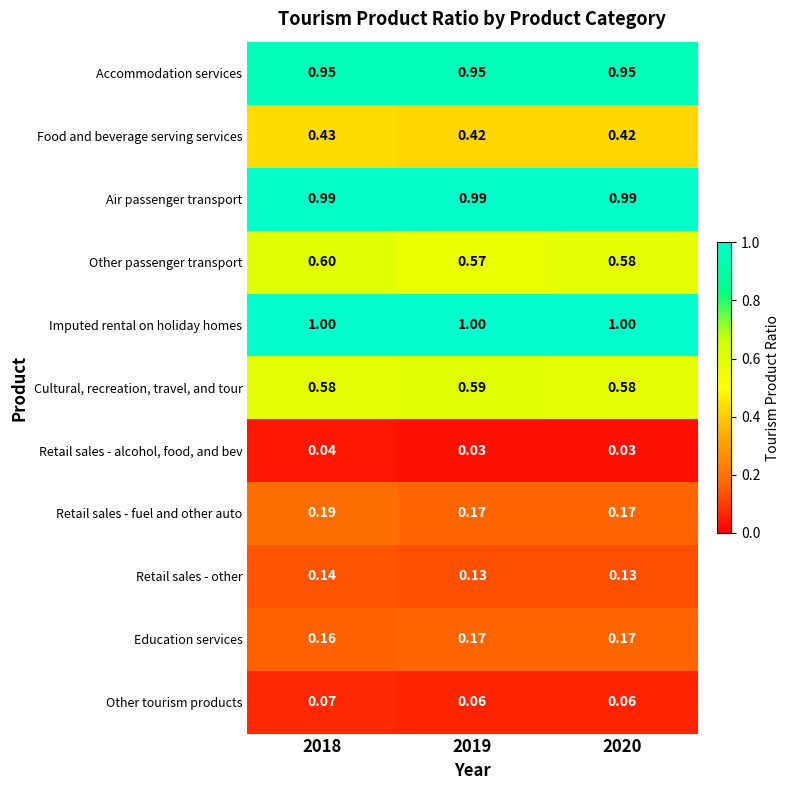

At which category is the sum across all series the highest?

2018